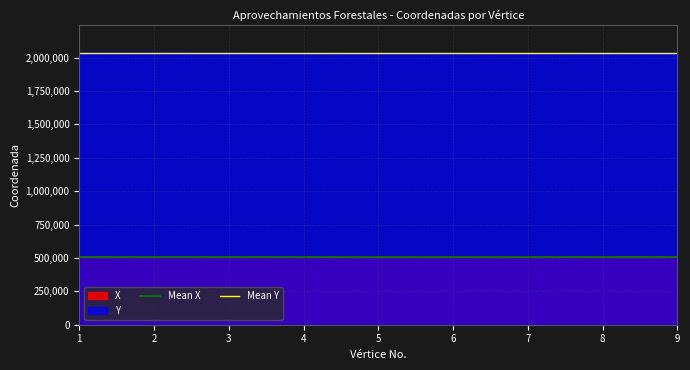

Is the value of X at 7 greater than the value of Y at 6?

No